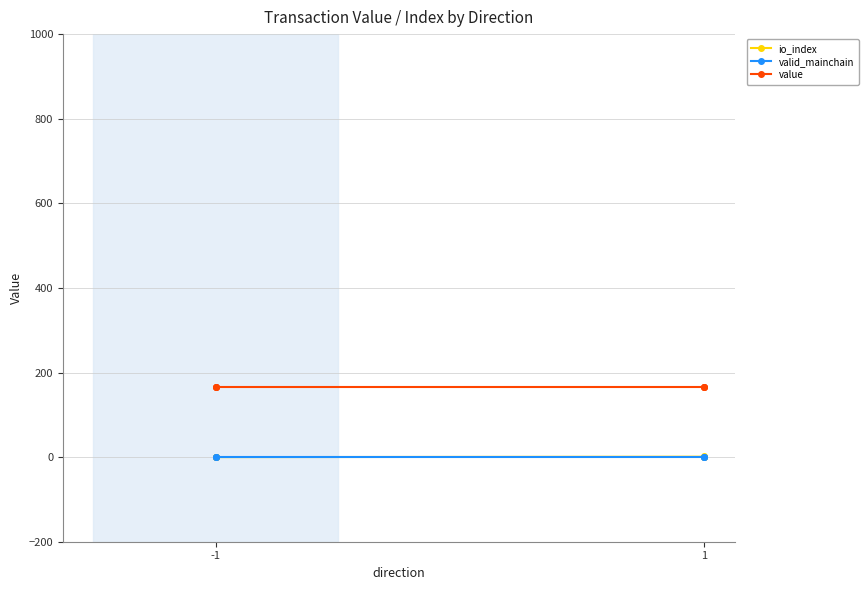

The value of value at 1 is 247.9. True or false?

False